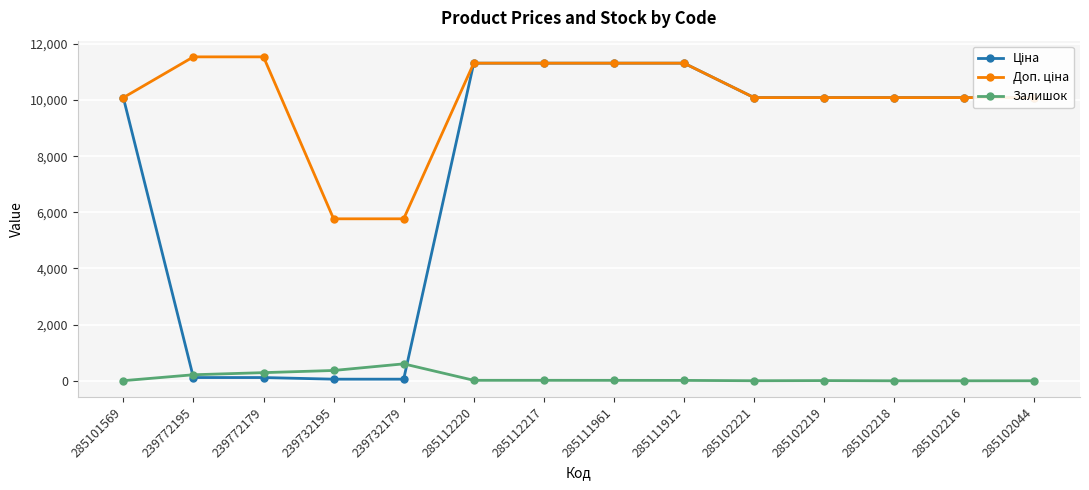

What is the greatest value displayed?

11537.0